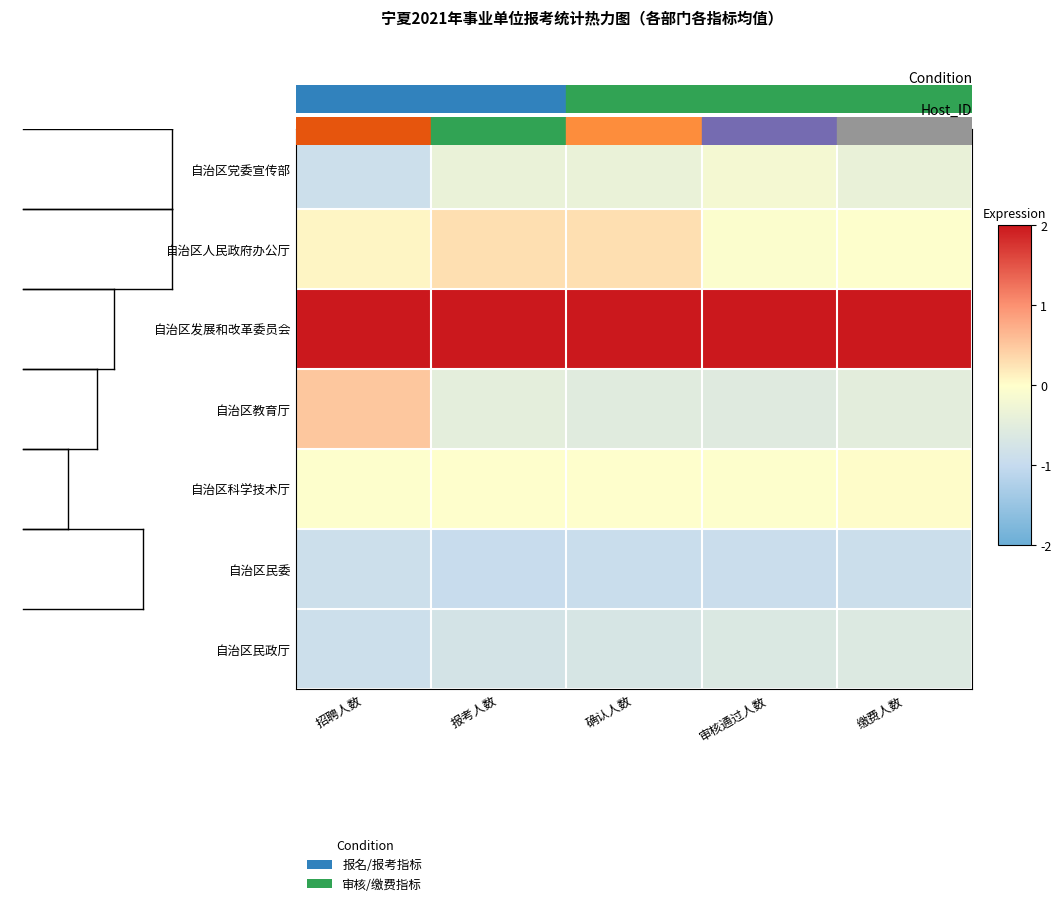

What is the difference between the highest and lowest values at 报考人数?

3.0